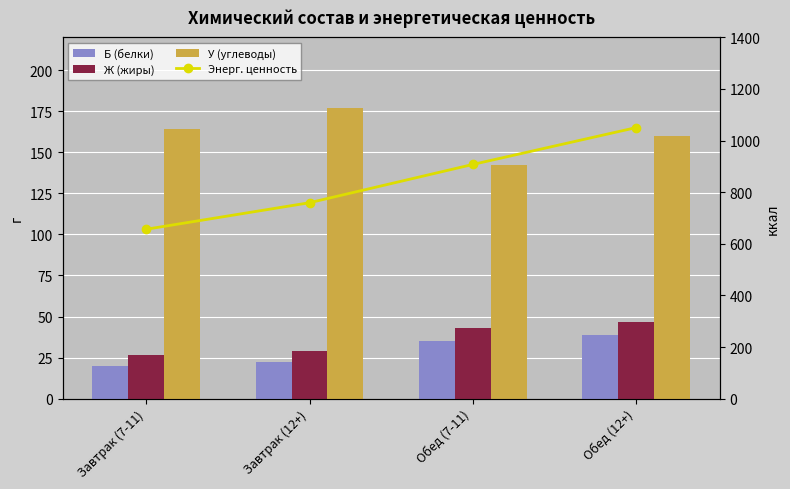

Reading left to right, transcribe all the data shown in this chart.

Б (белки): Завтрак (7-11)=20.0	Завтрак (12+)=22.5	Обед (7-11)=35.1	Обед (12+)=38.8
Ж (жиры): Завтрак (7-11)=26.6	Завтрак (12+)=29.2	Обед (7-11)=42.8	Обед (12+)=46.4
У (углеводы): Завтрак (7-11)=164.1	Завтрак (12+)=177.2	Обед (7-11)=142.0	Обед (12+)=159.8
Энерг. ценность: Завтрак (7-11)=656.5	Завтрак (12+)=759.3	Обед (7-11)=907.5	Обед (12+)=1050.3